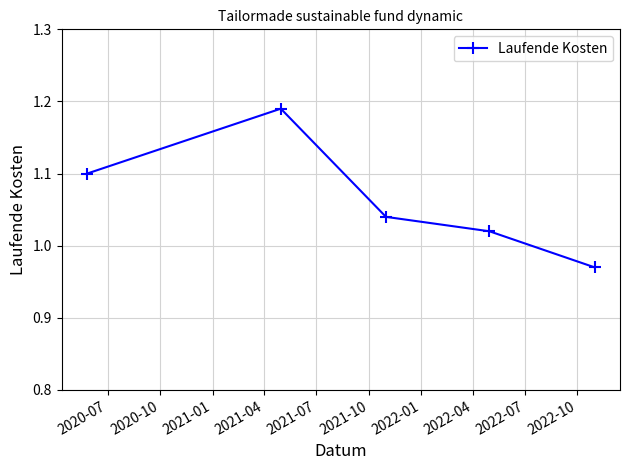

What is the sum of all values?

5.3